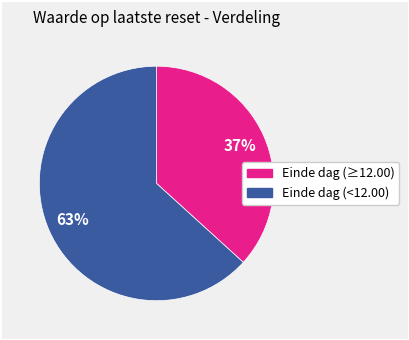

To the nearest percent, what is the average slice percentage?

50%